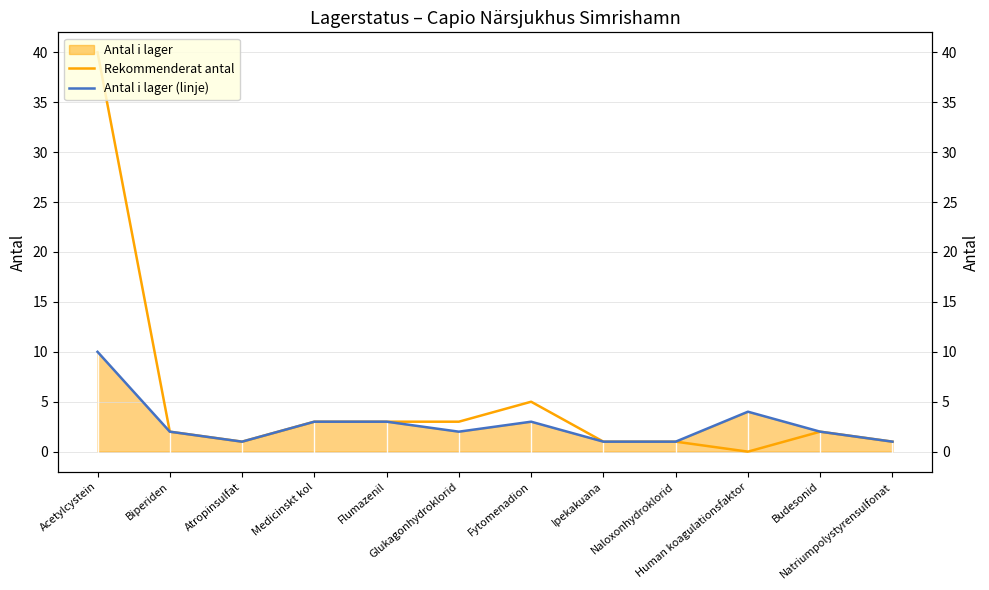

What is the greatest value displayed?

40